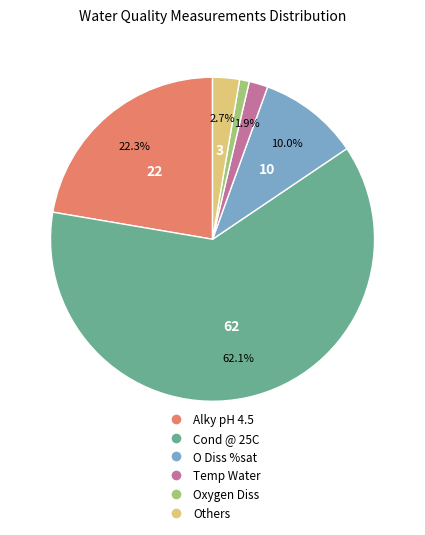

Is there a majority slice in this chart?

Yes